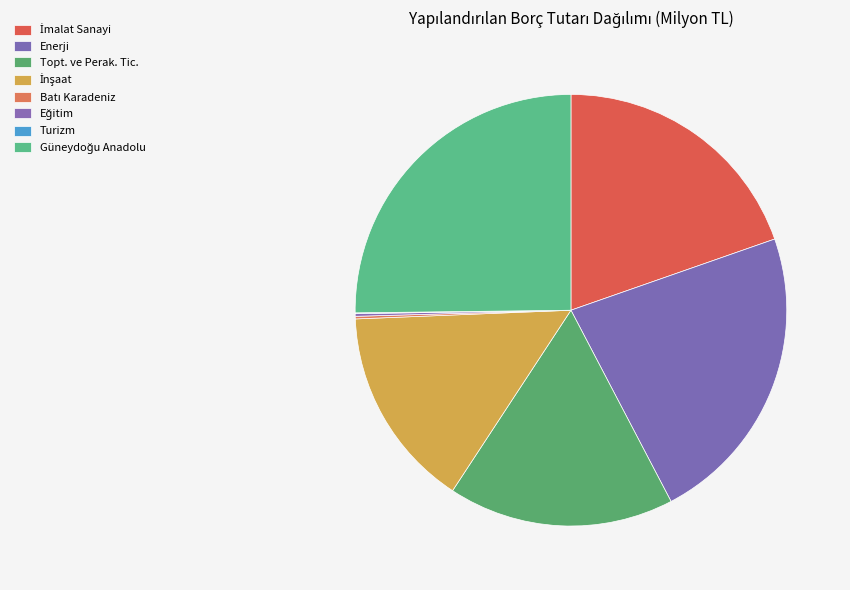

What is the smallest slice in the pie chart?

Turizm